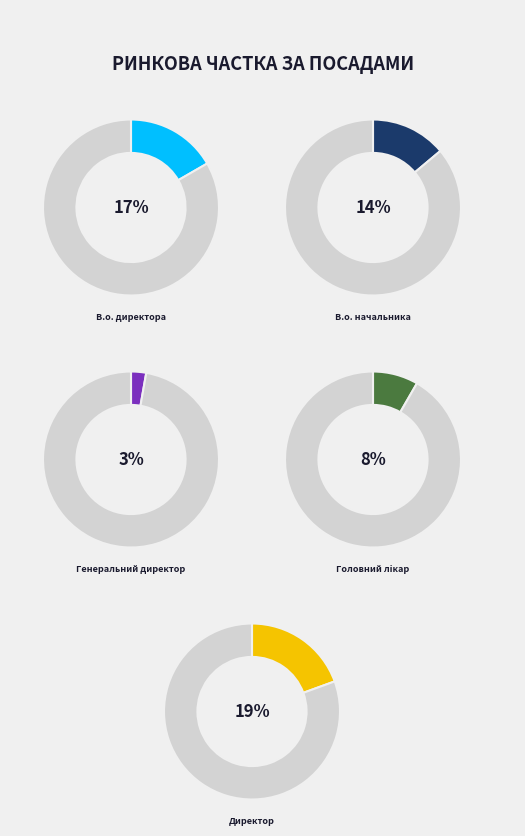

Combined, do Завідувач філією and В.о. директора account for over 50%?

No